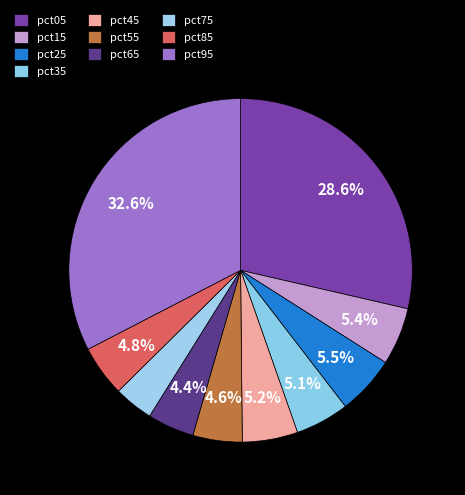

How many segments does this pie chart have?

10